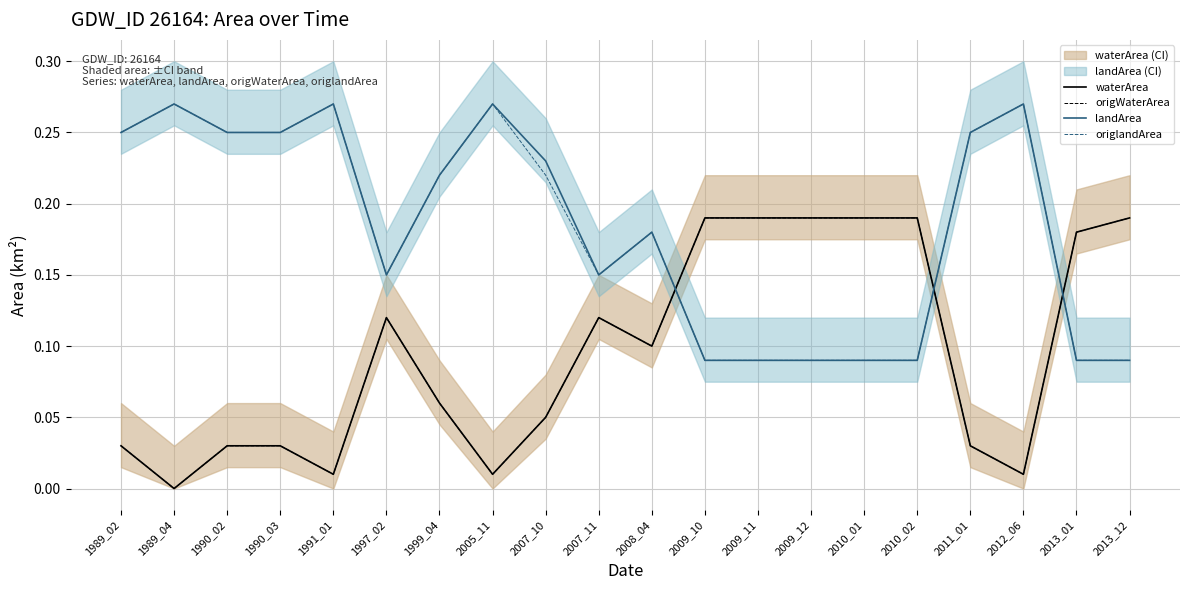

The waterArea series shows 0.0 at 1991_01. True or false?

True